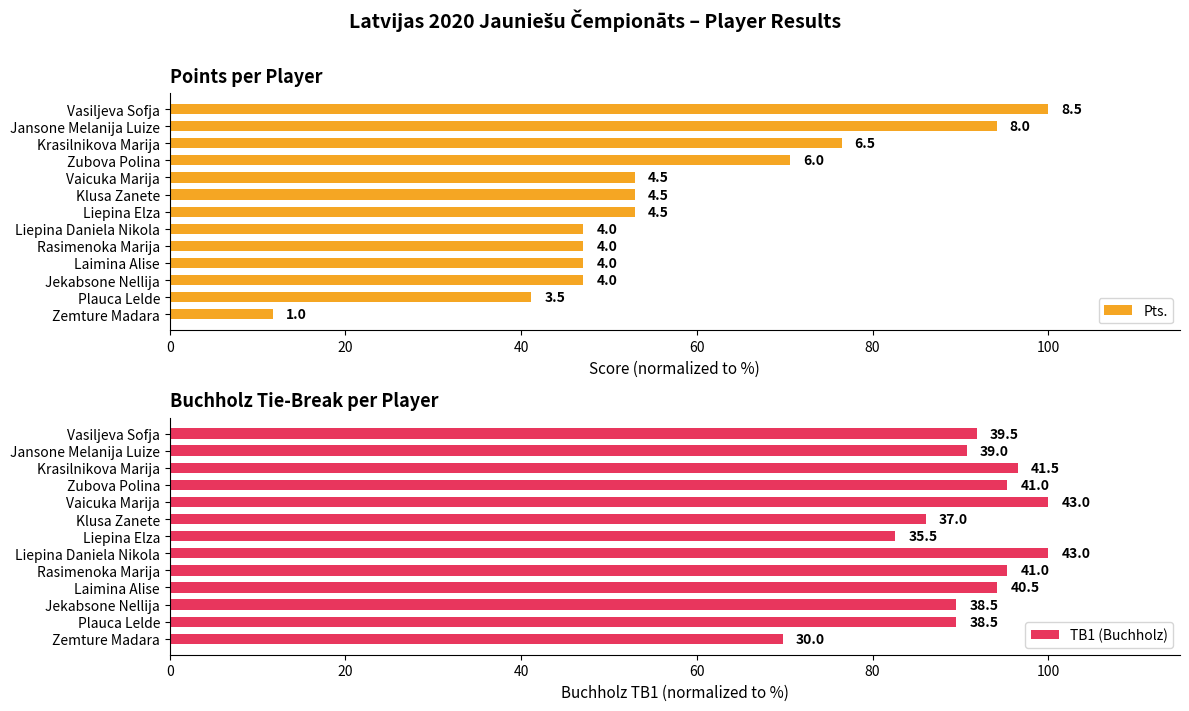

Rank the series at Zemture Madara from highest to lowest value.

TB1 (Buchholz), Pts.